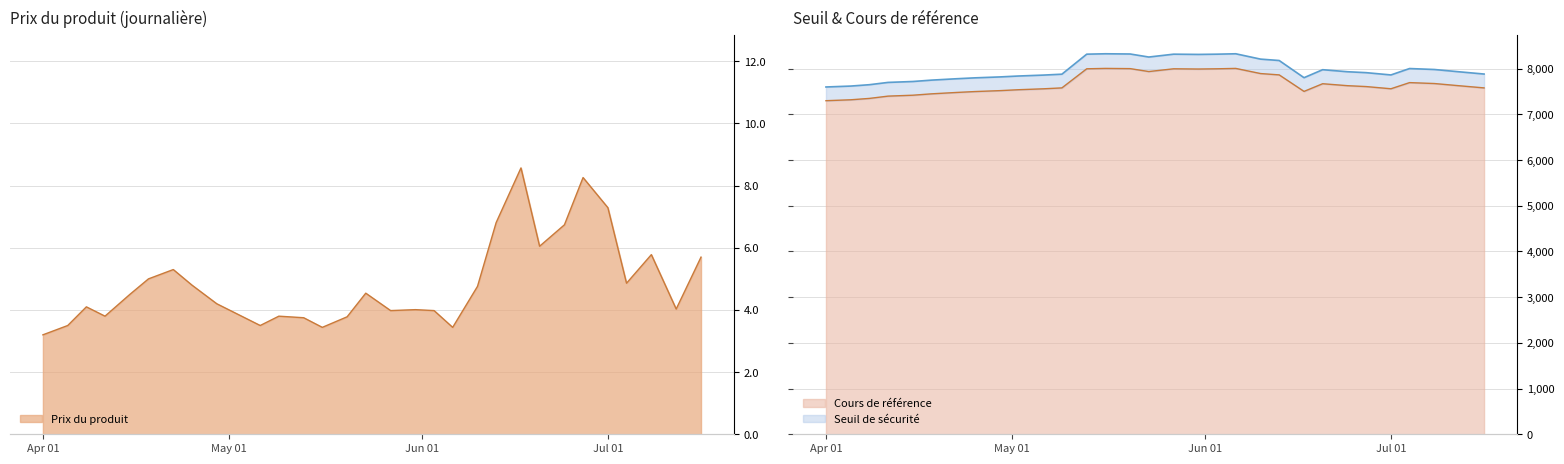

Reading right to left, list all the values displayed in this chart.

Prix du produit: 5.7	4.0	5.8	4.9	7.3	8.3	6.7	6.0	8.6	6.8	4.8	3.4	4.0	4.0	4.0	4.5	3.8	3.4	3.8	3.8	3.5	3.9	4.2	4.8	5.3	5.0	4.5	3.8	4.1	3.5	3.2
Seuil de sécurité: 7883.2	7932.2	7982.6	8003.6	7863.6	7913.5	7933.7	7978.2	7803.4	8179.3	8209.7	8326.8	8317.9	8312.6	8317.9	8255.4	8321.9	8326.8	8317.9	7880.0	7860.0	7840.0	7820.0	7800.0	7780.0	7750.0	7720.0	7700.0	7650.0	7620.0	7600.0
Cours de référence: 7580.0	7627.1	7675.6	7695.8	7561.1	7609.1	7628.6	7671.3	7503.3	7864.7	7894.0	8006.6	7998.0	7992.9	7998.0	7937.9	8001.8	8006.6	7998.0	7580.0	7560.0	7540.0	7520.0	7500.0	7480.0	7450.0	7420.0	7400.0	7350.0	7320.0	7300.0